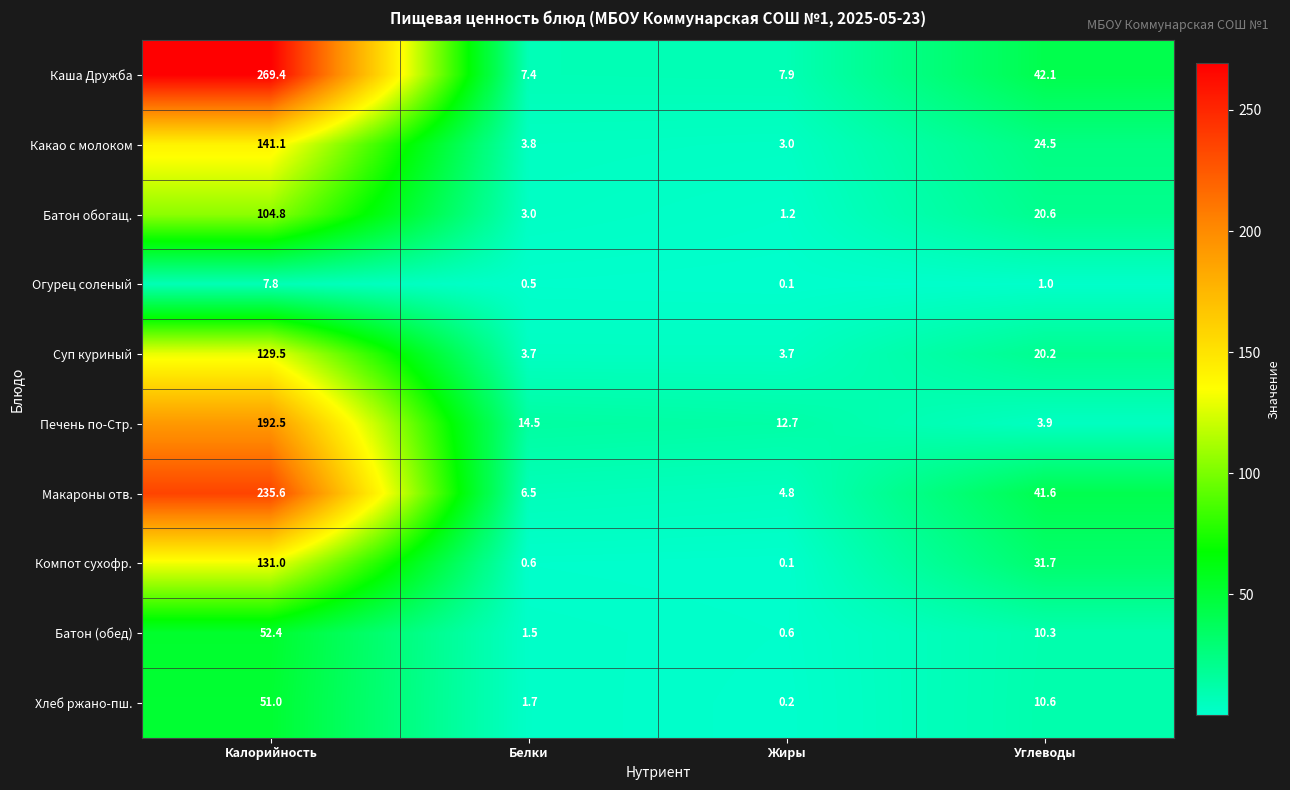

At which category is the sum across all series the highest?

Калорийность